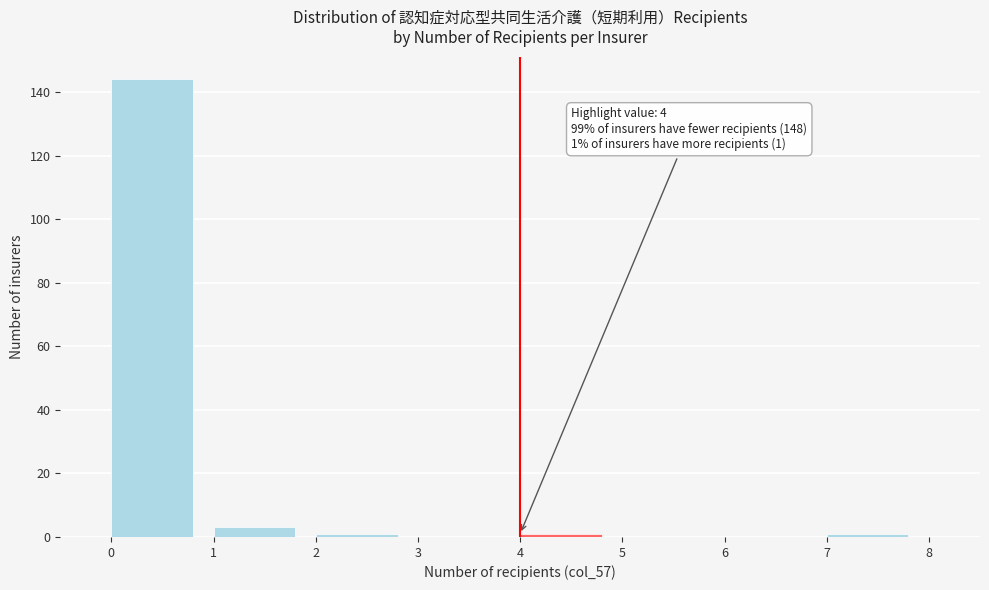

Over which range of the x-axis is the bar tallest?

0 to 1